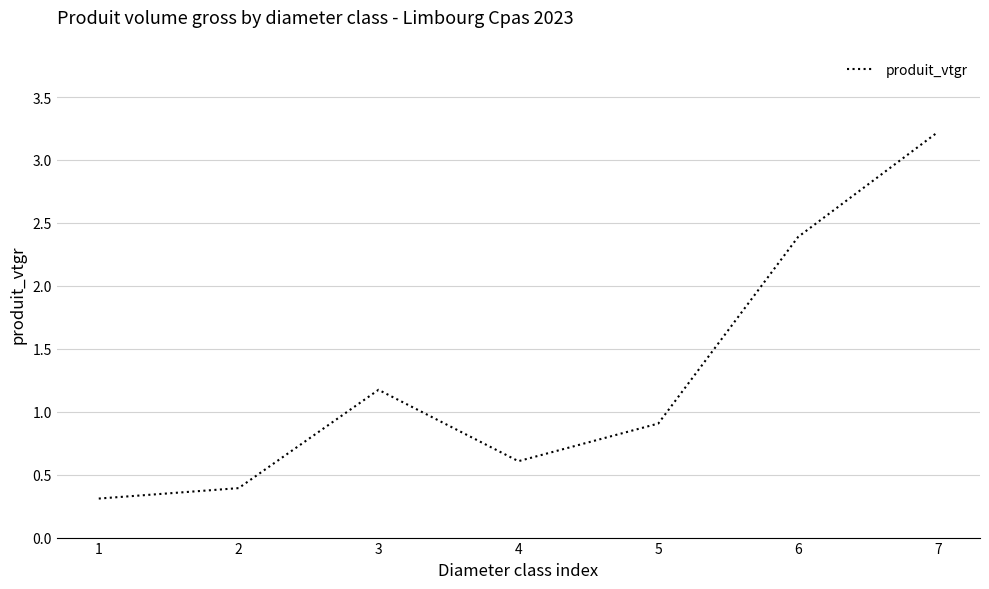

Rank the categories by value from lowest to highest.

1, 2, 4, 5, 3, 6, 7